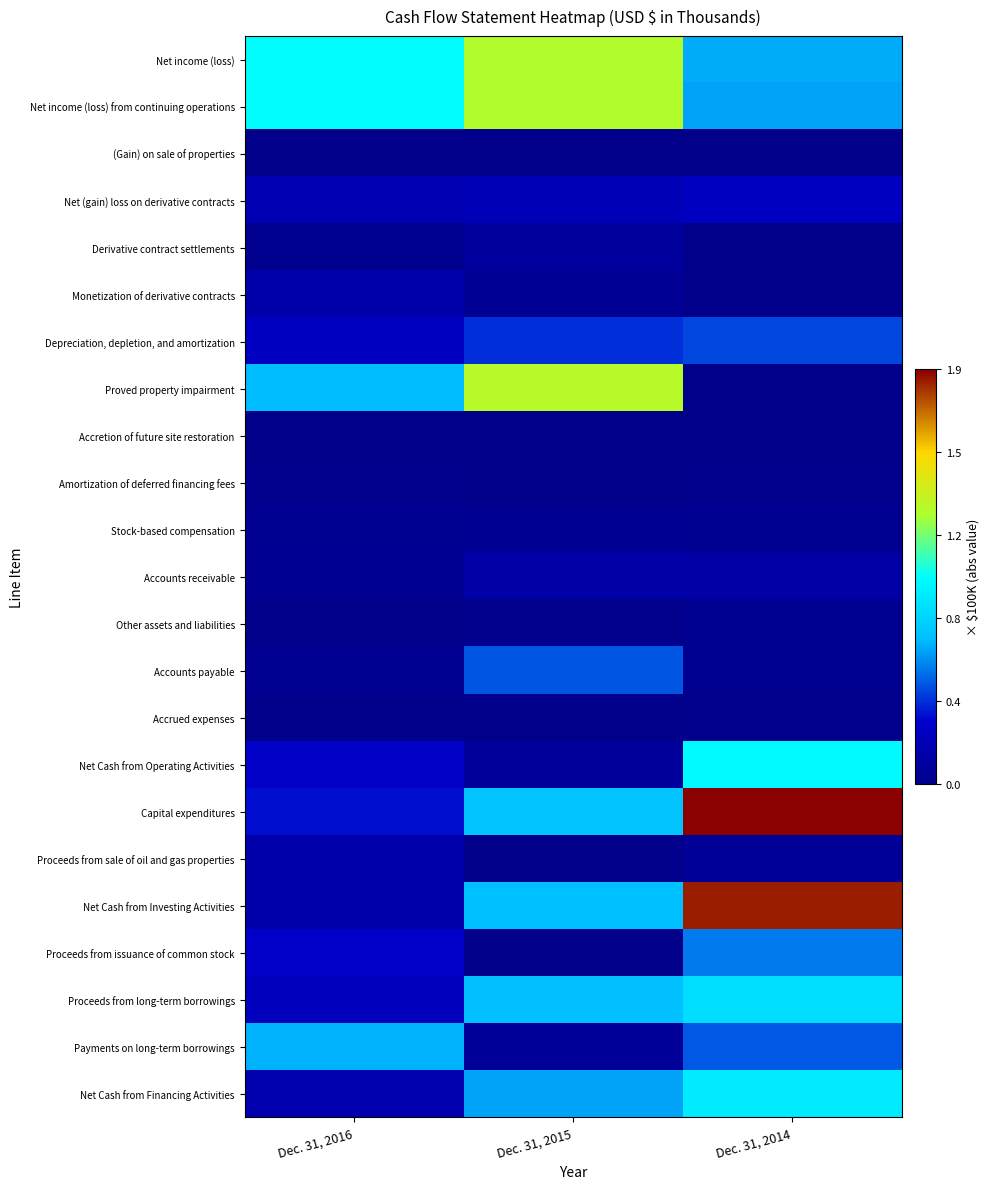

Between Dec. 31, 2016 and Dec. 31, 2014, which is larger?

Dec. 31, 2016